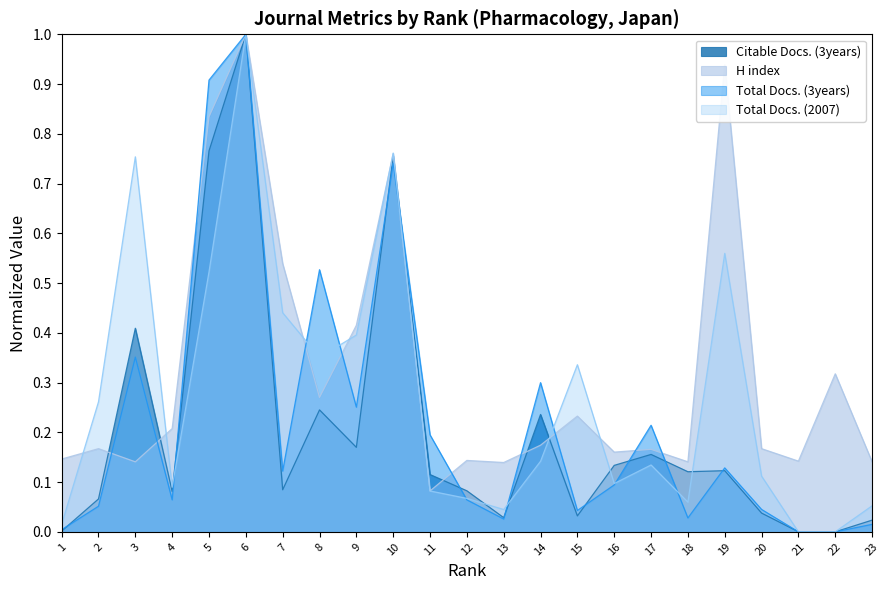

In Total Docs. (3years), how many points are higher than both neighbors (excluding endpoints)?

7